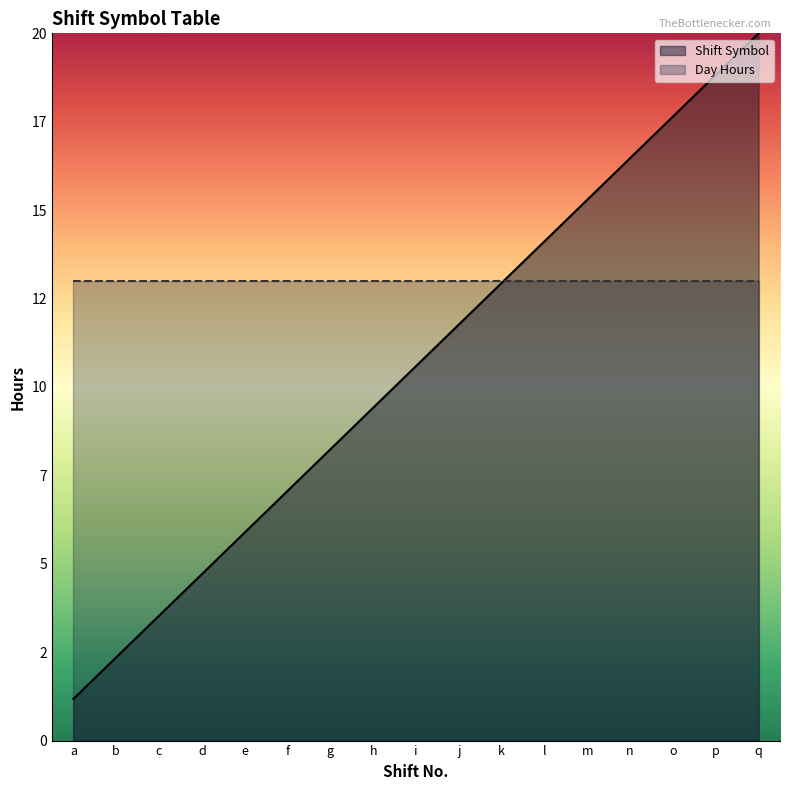

How many values exceed 10?

9